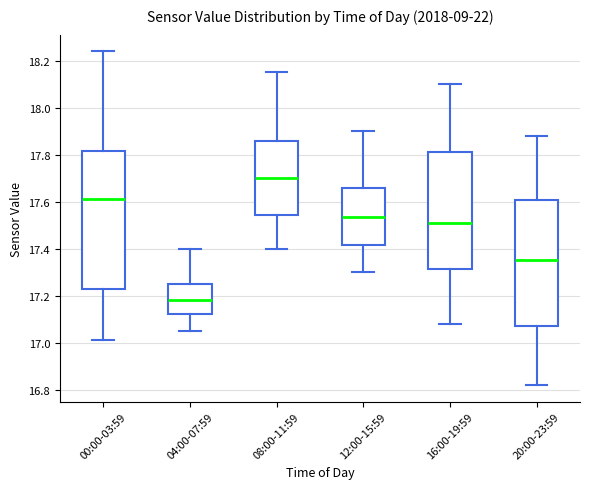

Reading left to right, transcribe this box plot: for each box, give where its median line is, the range the box spans, and where its two whiskers end, as read against the y-axis. The values are not printed on the chart, so give them approximately, as read against the axis.

00:00-03:59: median 17.62, box 17.22 to 17.82, whiskers 17.02 to 18.24
04:00-07:59: median 17.18, box 17.12 to 17.26, whiskers 17.06 to 17.40
08:00-11:59: median 17.70, box 17.54 to 17.86, whiskers 17.40 to 18.16
12:00-15:59: median 17.54, box 17.42 to 17.66, whiskers 17.30 to 17.90
16:00-19:59: median 17.52, box 17.32 to 17.82, whiskers 17.08 to 18.10
20:00-23:59: median 17.36, box 17.08 to 17.60, whiskers 16.82 to 17.88